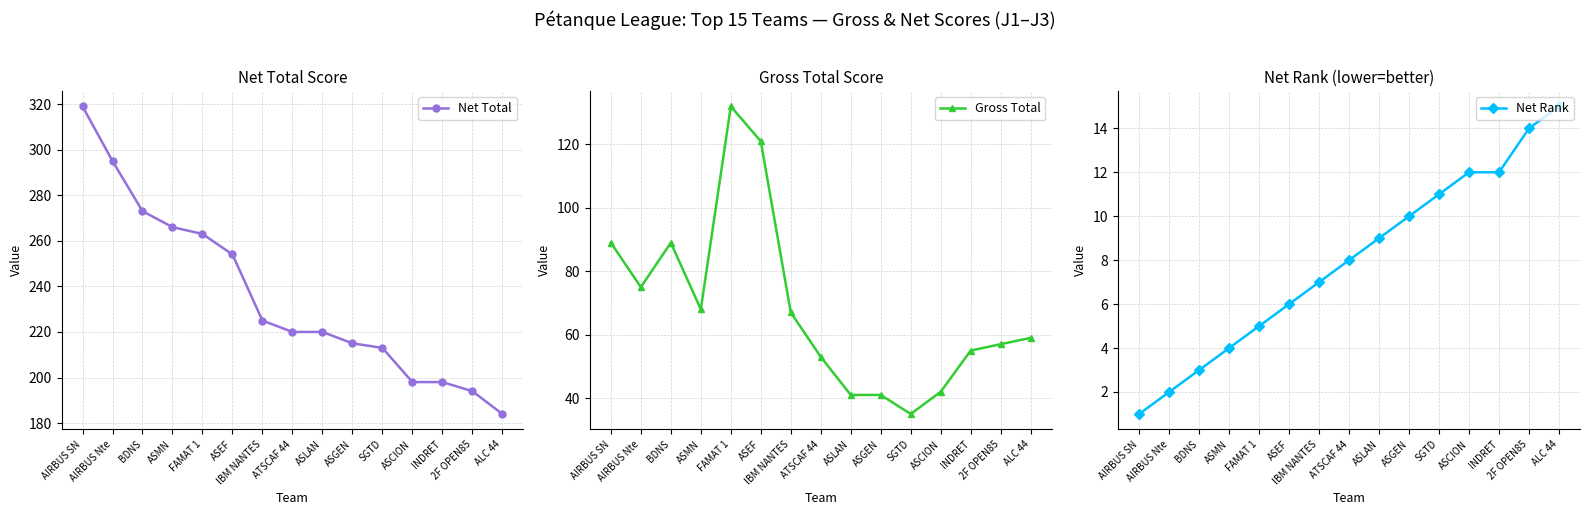

Between ALC 44 and AIRBUS SN, which is larger?

AIRBUS SN